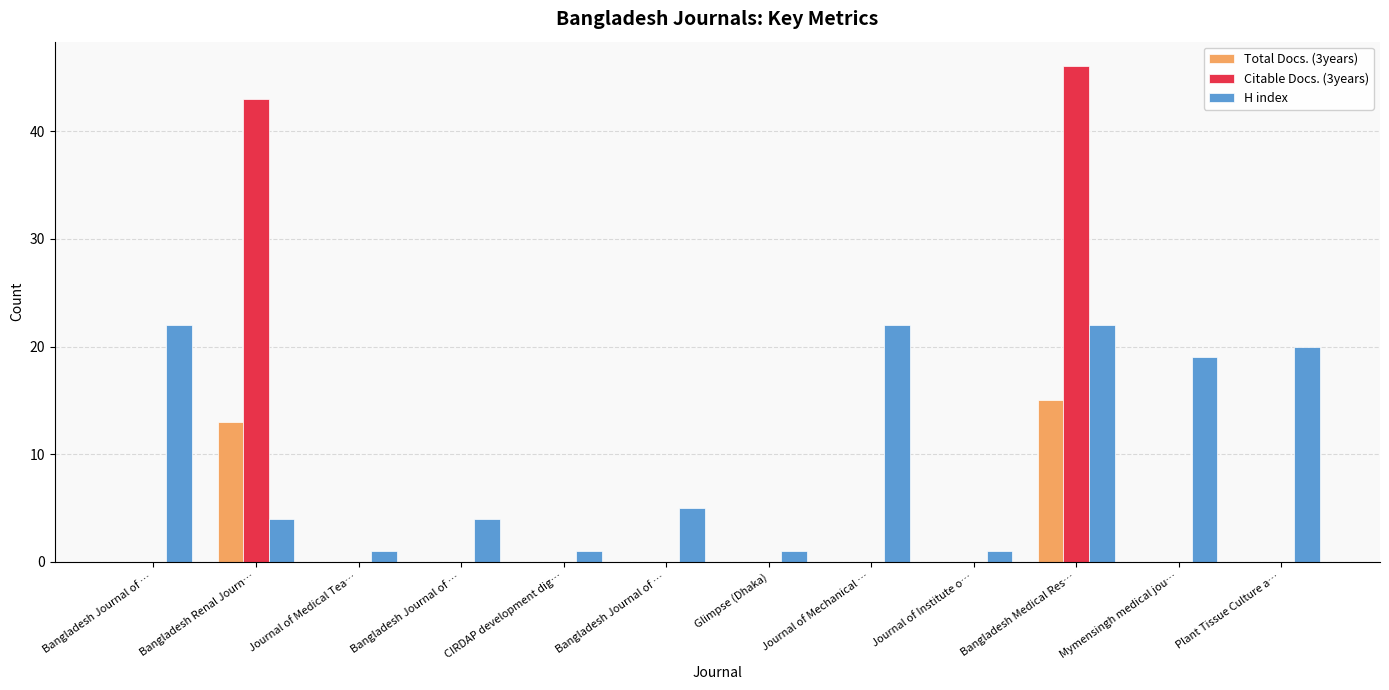

What is the label of the 4th bar from the left?

Bangladesh Journal of …